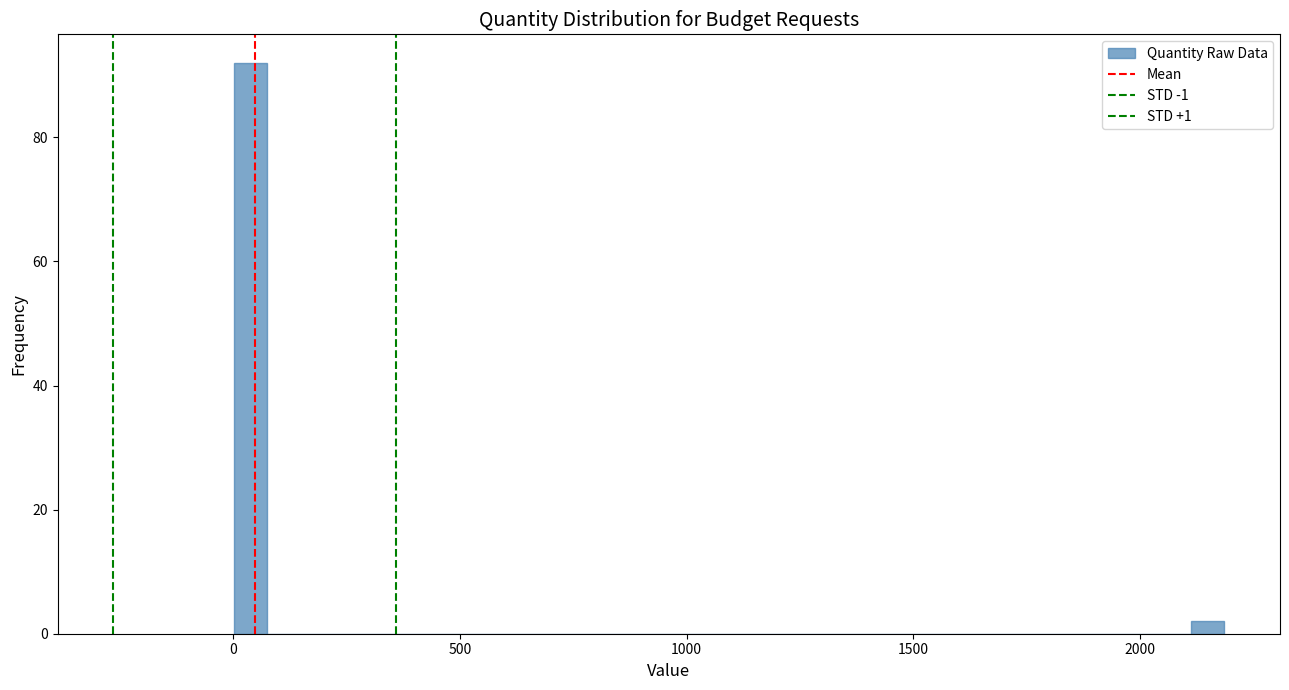

Around what value on the x-axis is the tallest bar? Give the approximate position of its centre, as read against the axis.

50